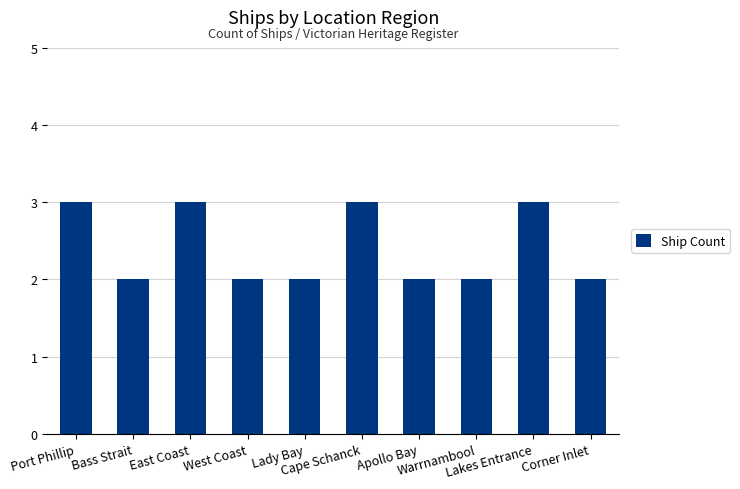

The value at Lady Bay is 2. True or false?

True